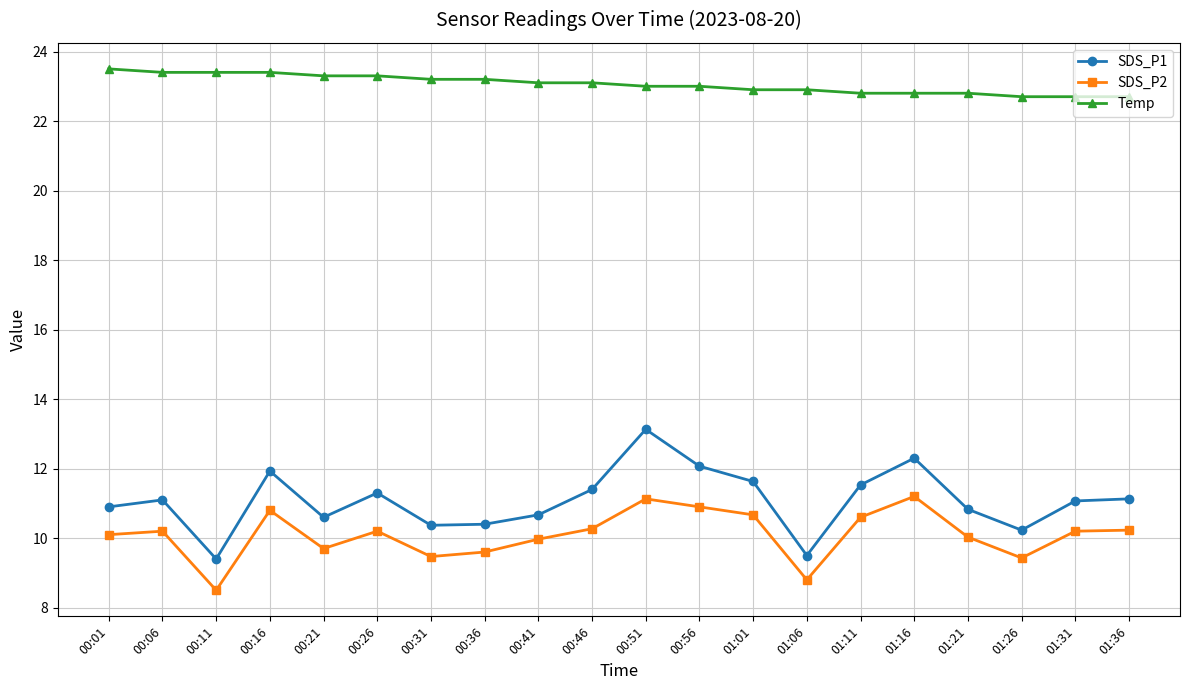

True or false: SDS_P1 has a value of 10.8 at 01:21.

True